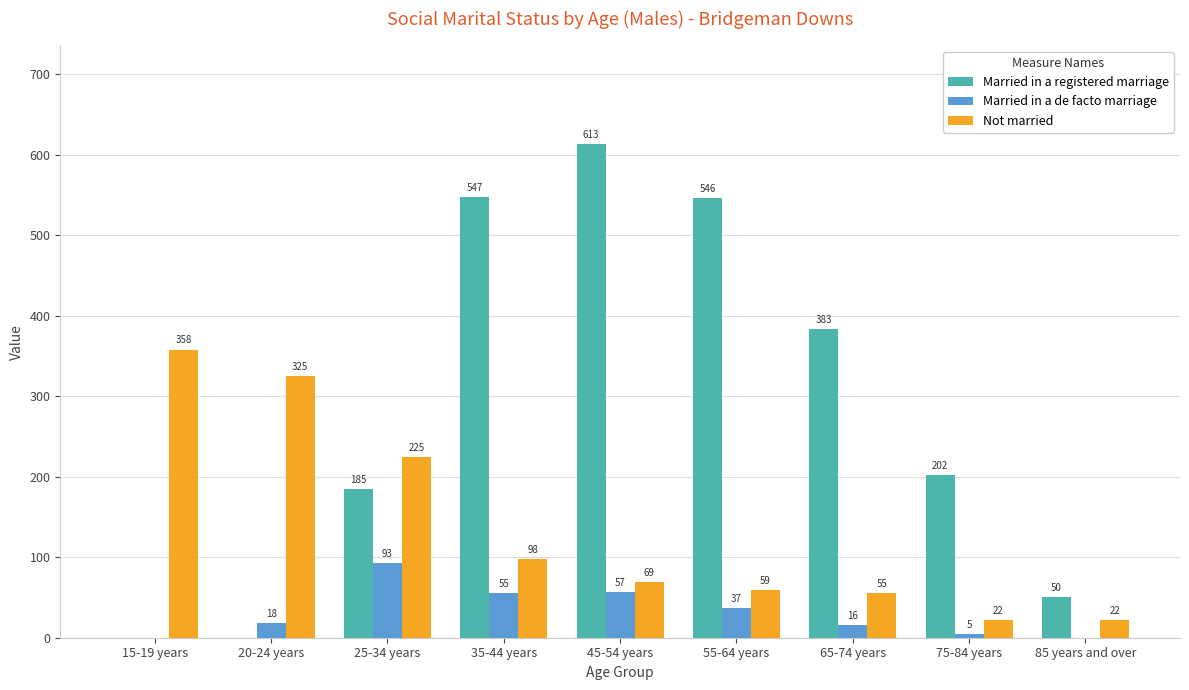

What is the greatest value displayed?

613